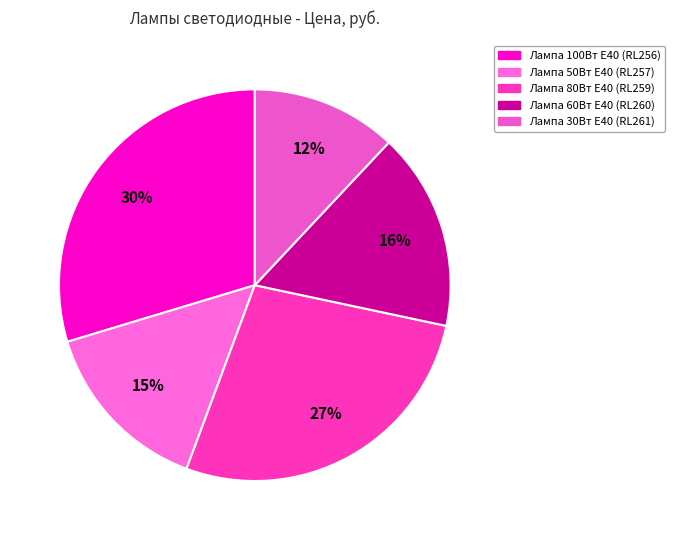

To the nearest percent, what is the difference between the Лампа 50Вт Е40 (RL257) and Лампа 100Вт Е40 (RL256) slice percentages?

15%